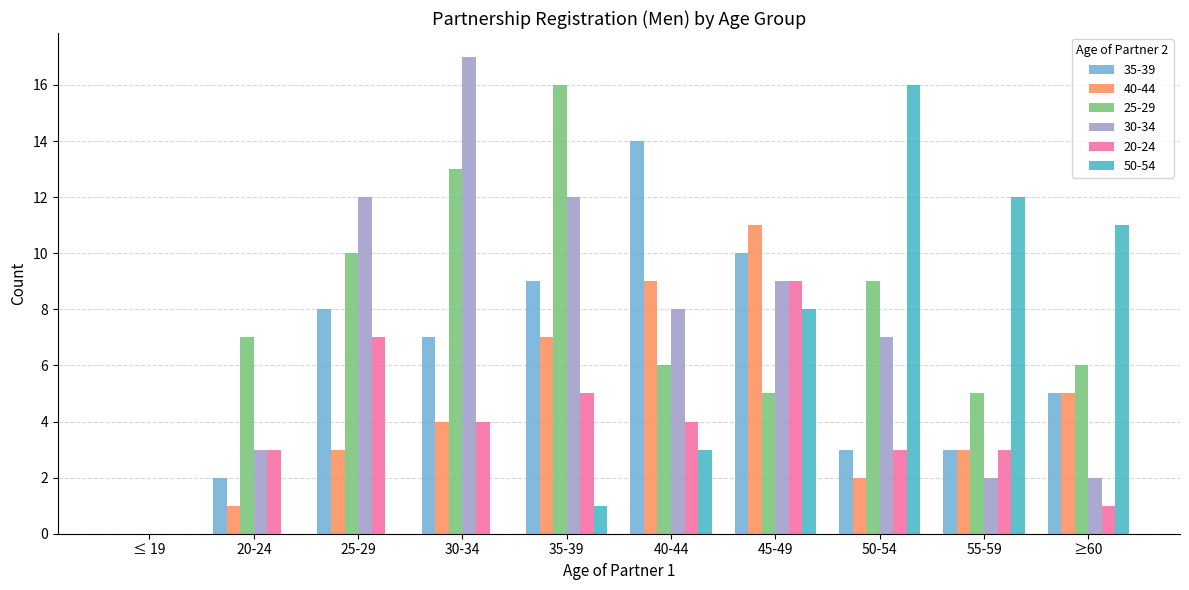

Reading right to left, extract all data points from this chart.

35-39: ≥60=5	55-59=3	50-54=3	45-49=10	40-44=14	35-39=9	30-34=7	25-29=8	20-24=2	≤ 19=0
40-44: ≥60=5	55-59=3	50-54=2	45-49=11	40-44=9	35-39=7	30-34=4	25-29=3	20-24=1	≤ 19=0
25-29: ≥60=6	55-59=5	50-54=9	45-49=5	40-44=6	35-39=16	30-34=13	25-29=10	20-24=7	≤ 19=0
30-34: ≥60=2	55-59=2	50-54=7	45-49=9	40-44=8	35-39=12	30-34=17	25-29=12	20-24=3	≤ 19=0
20-24: ≥60=1	55-59=3	50-54=3	45-49=9	40-44=4	35-39=5	30-34=4	25-29=7	20-24=3	≤ 19=0
50-54: ≥60=11	55-59=12	50-54=16	45-49=8	40-44=3	35-39=1	30-34=0	25-29=0	20-24=0	≤ 19=0